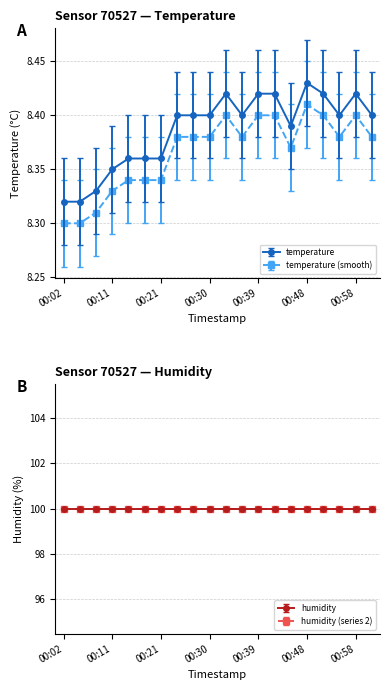

True or false: temperature (smooth) has more than 0 interior local peaks.

True